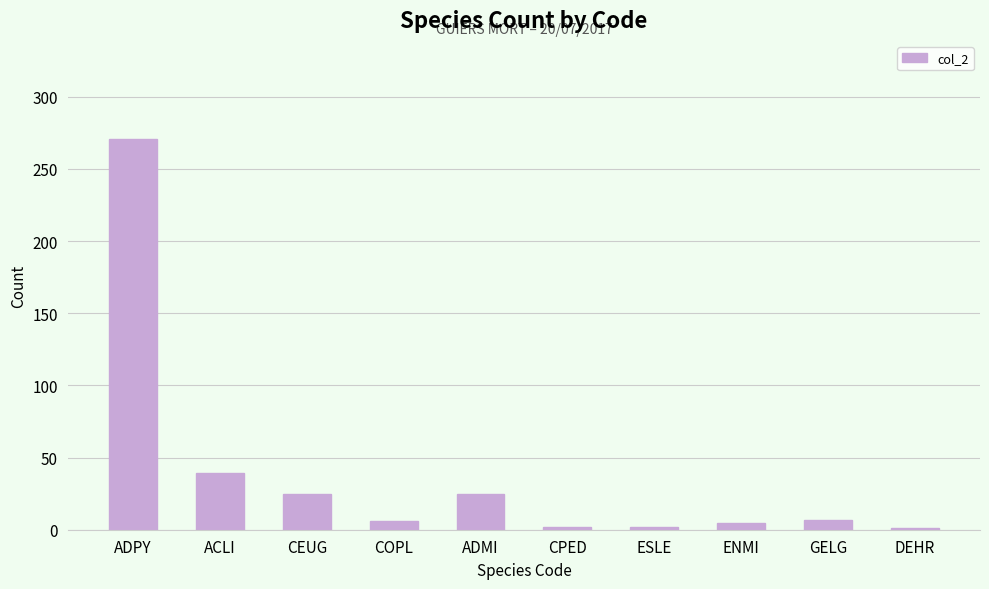

How many series are shown in this chart?

1